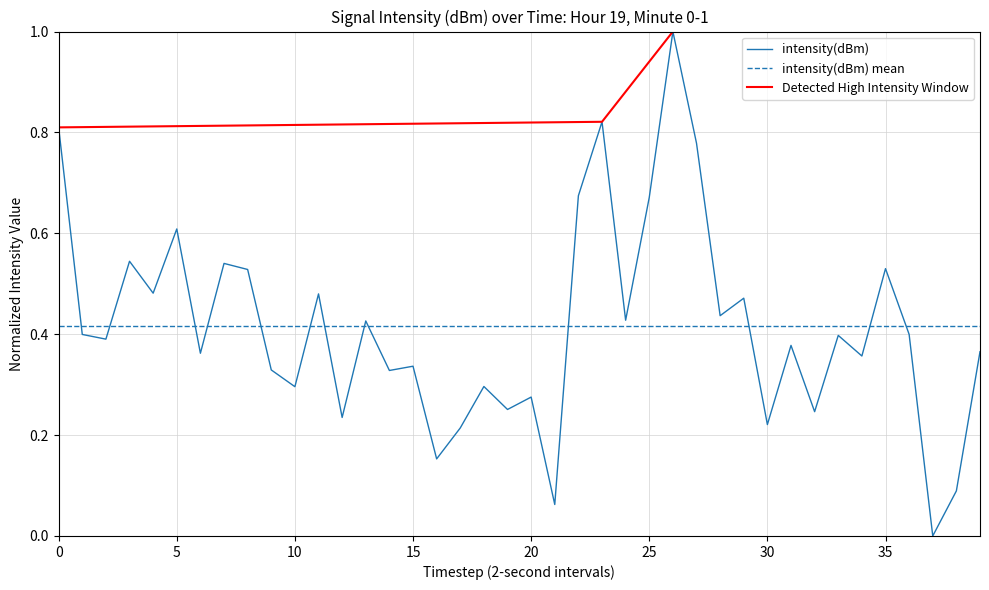

The chart shows a value of 0.8 at 23. True or false?

True